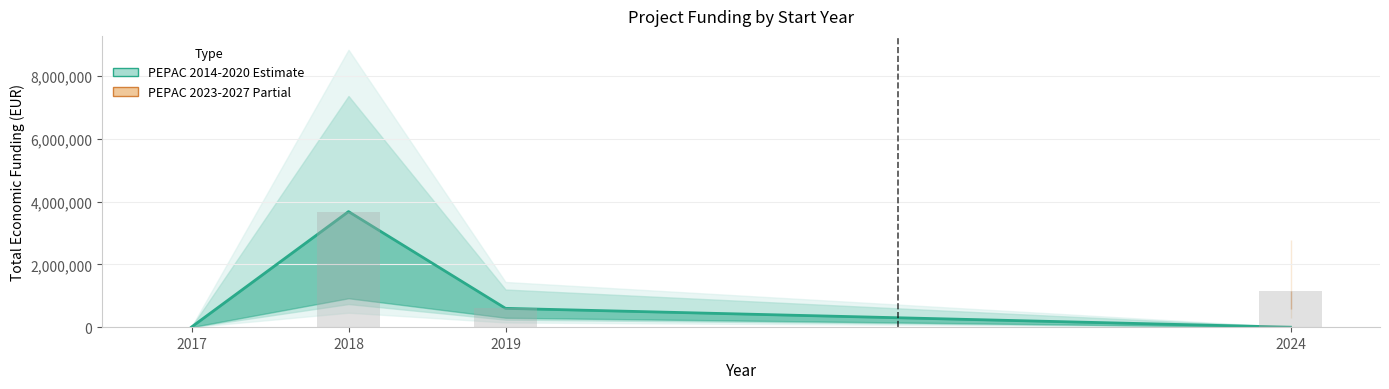

True or false: Año de inicio has a value of 3626 at 2017.

False